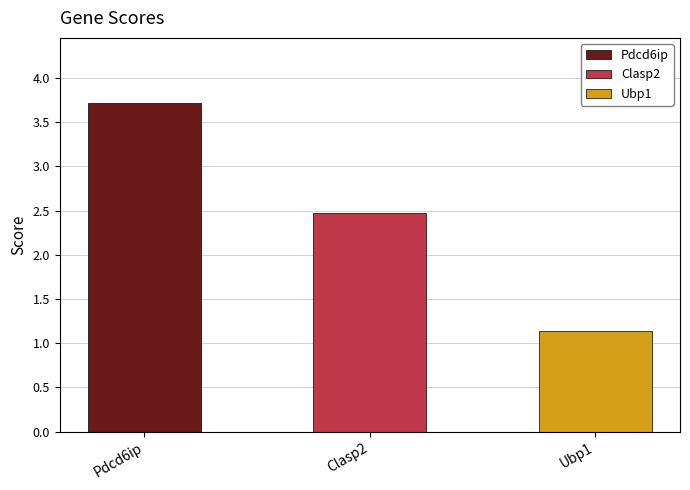

Is it true that the value at Ubp1 is 1.9?

False